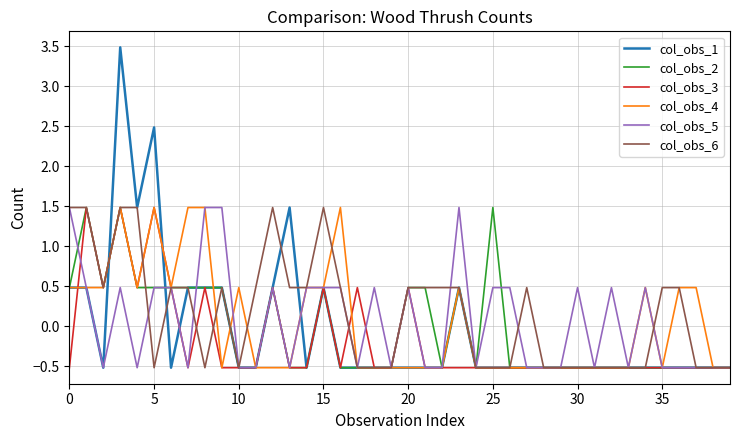

What is the minimum value shown in the chart?

-0.5